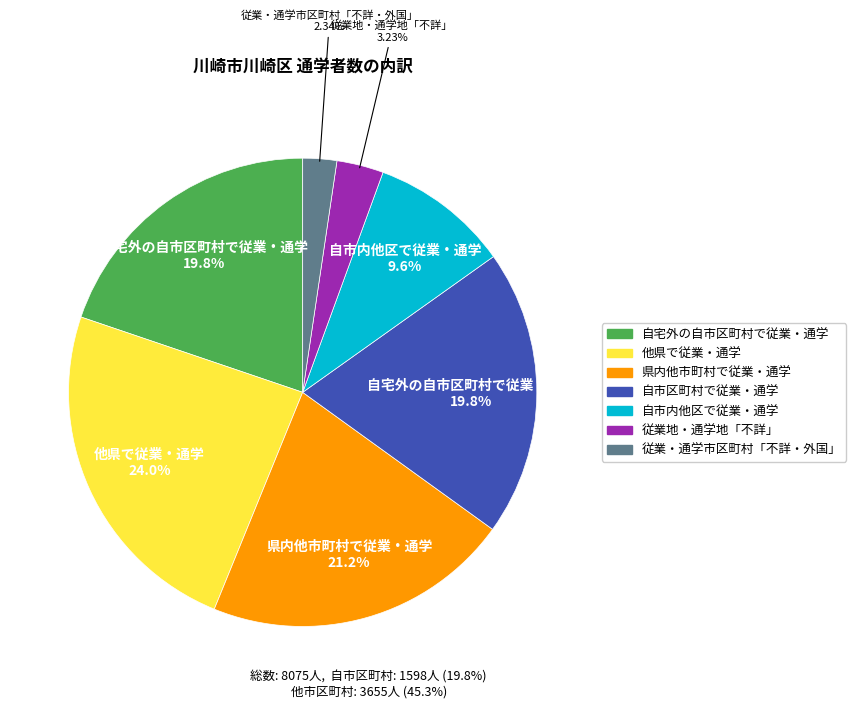

Which category has the smallest portion of the pie?

従業・通学市区町村「不詳・外国」